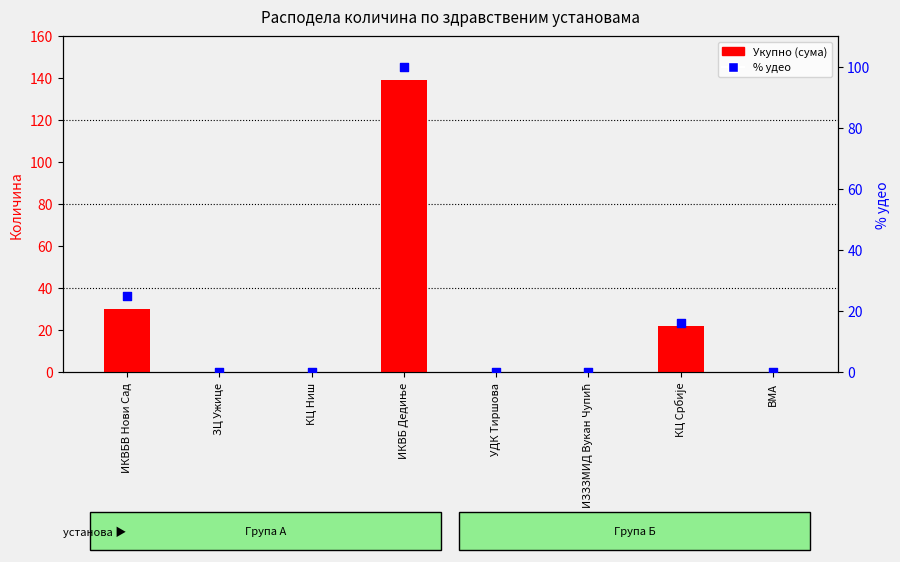

At which category is the sum across all series the highest?

ИКВБ Дедиње